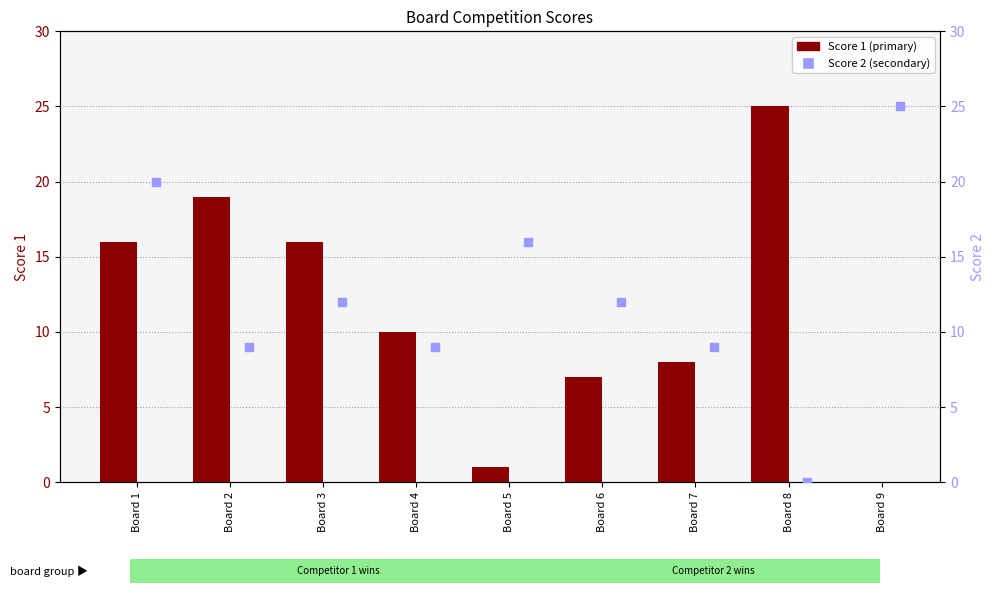

What is the total value across all series at Board 2?

28